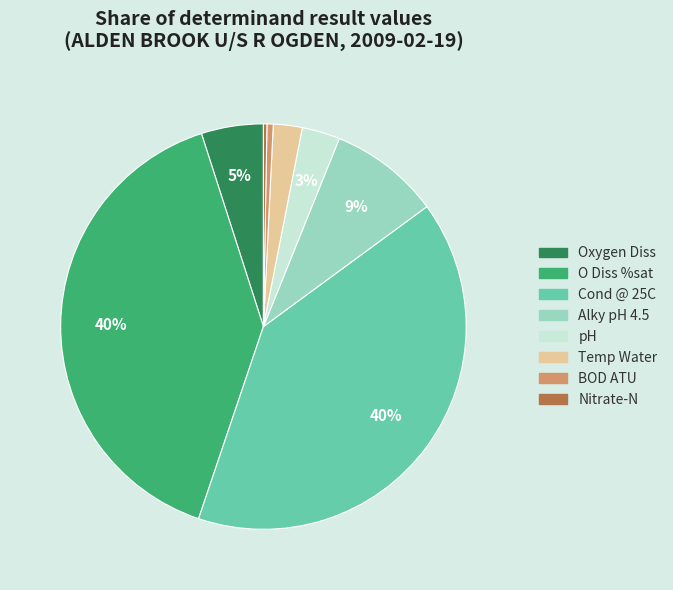

The Temp Water slice represents 2% of the pie. True or false?

True